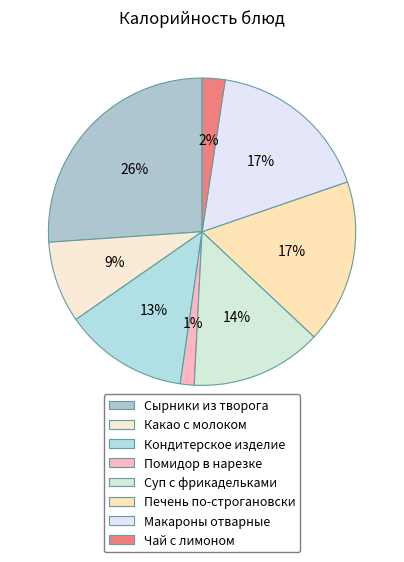

How many segments does this pie chart have?

8